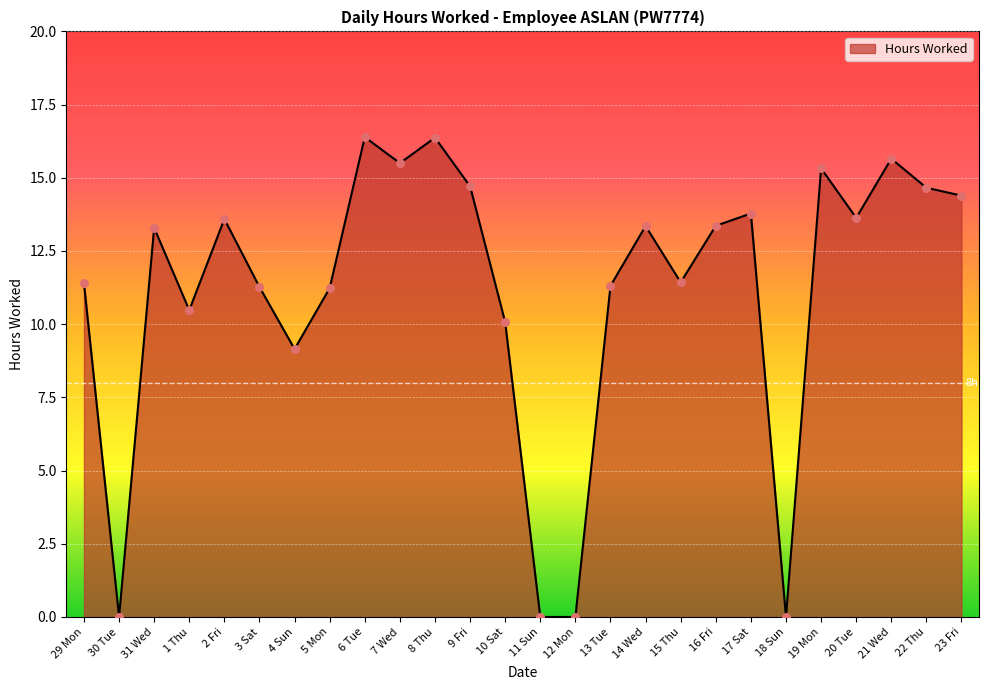

What is the change in value from 31 Wed to 12 Mon?

-13.3